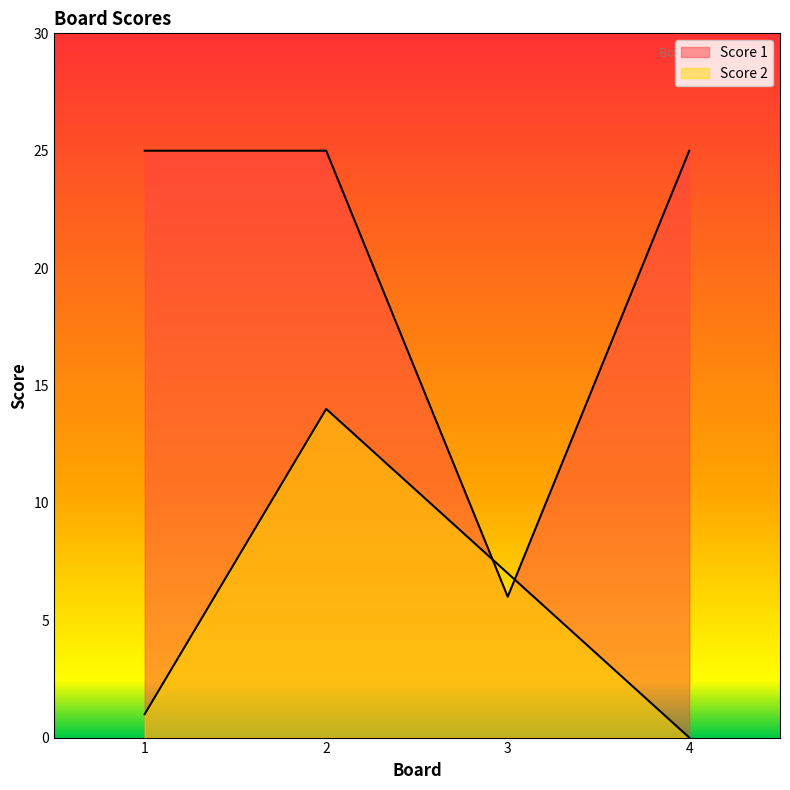

At which label is Score 2 closest to 7?

3